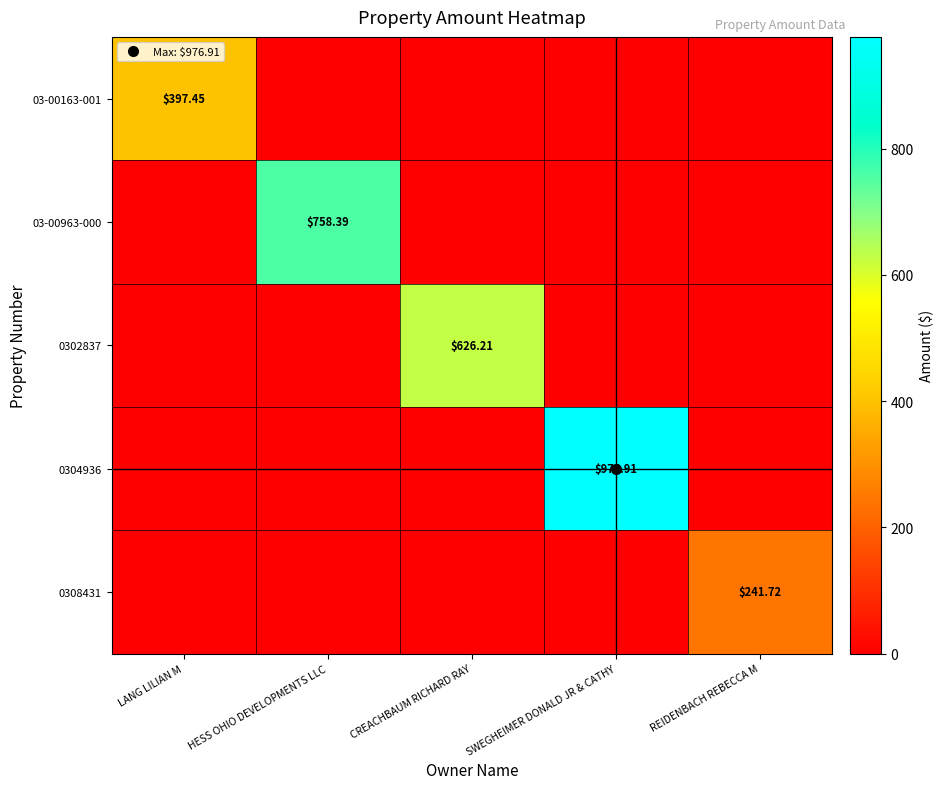

What is the difference between the maximum and second lowest values in the 03-00163-001 series?

397.4